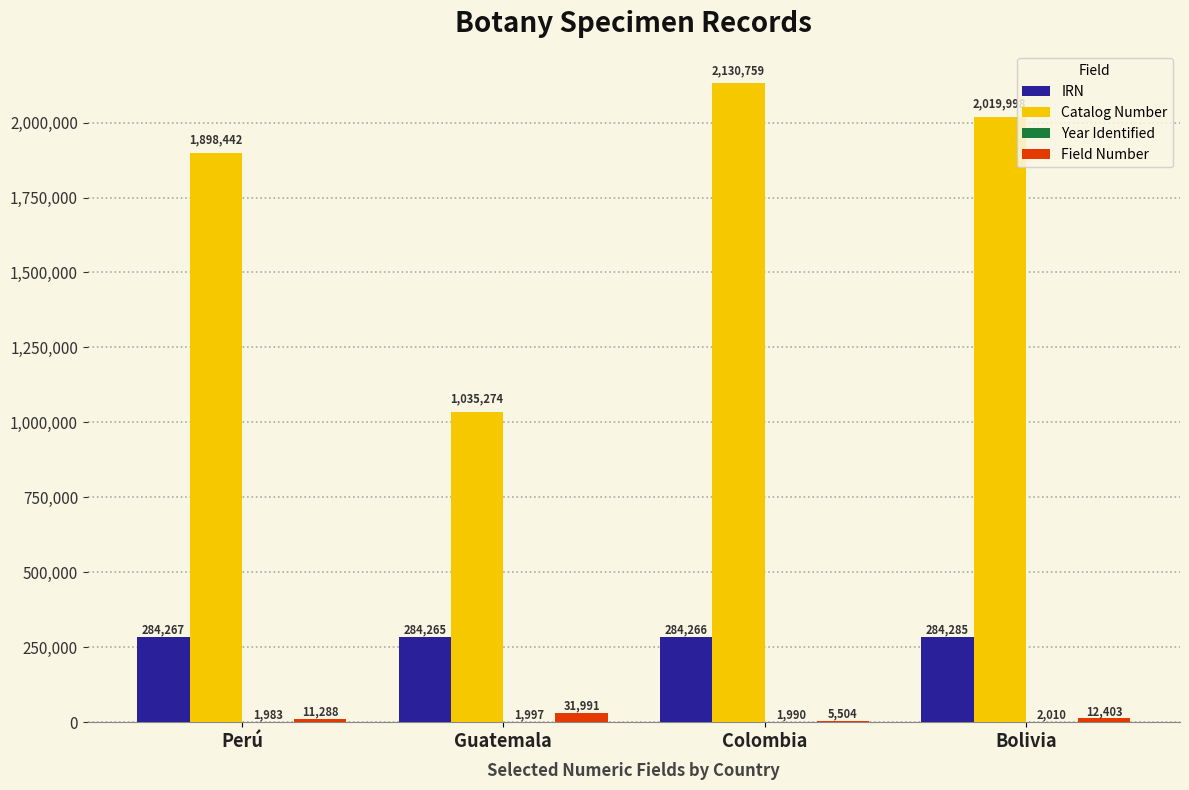

What is the maximum value for IRN?

284285